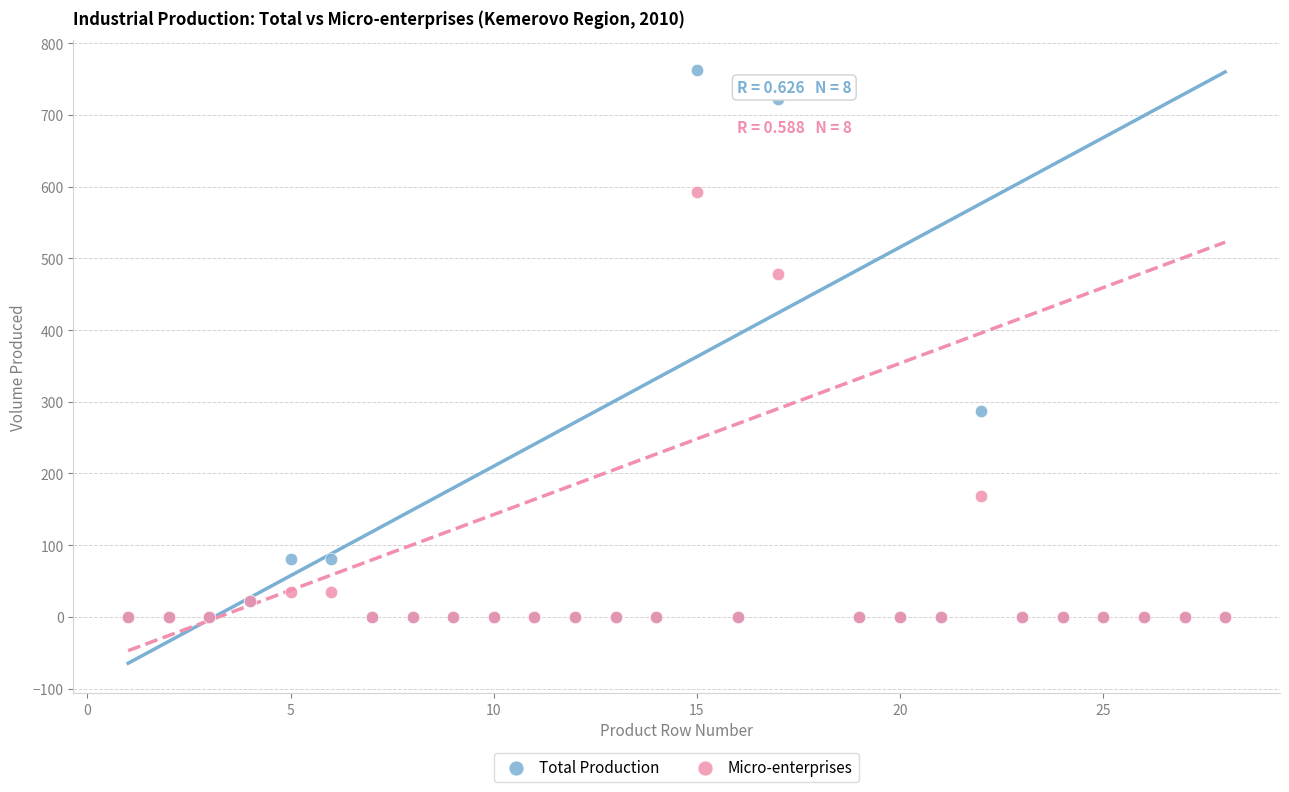

Which series has the widest spread of Y values?

Total Production